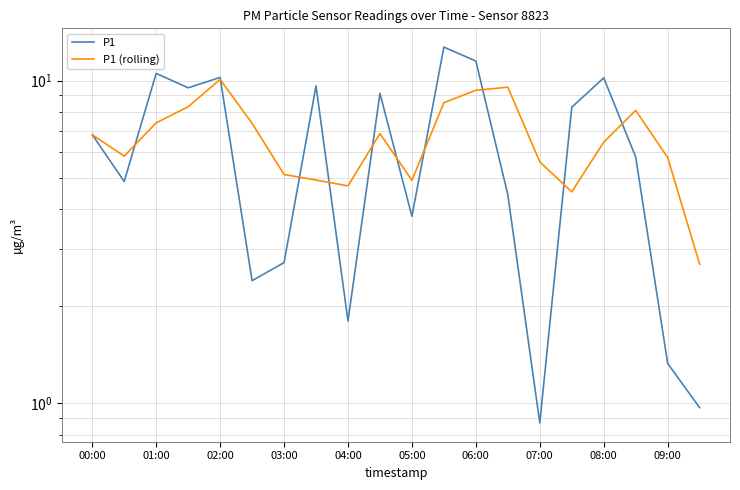

What are all the series names shown in the legend?

P1, P1 (rolling)